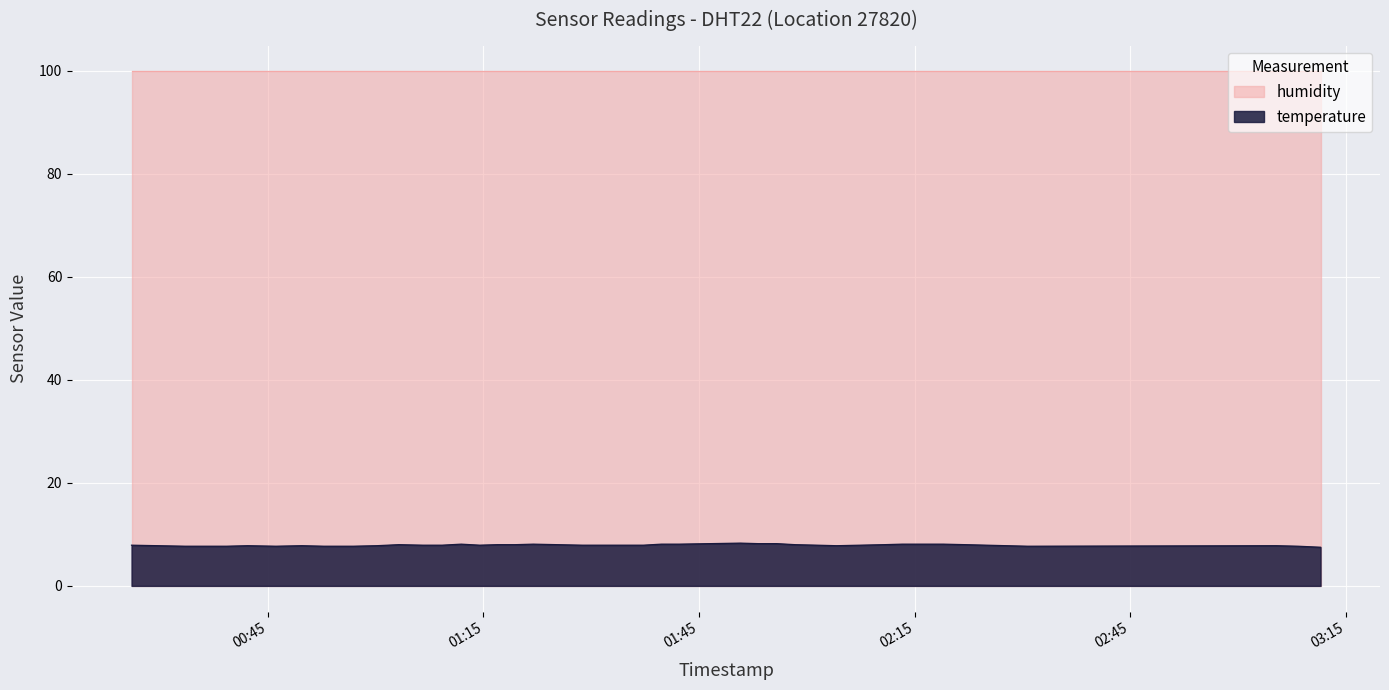

Which series has the largest total across all categories?

humidity